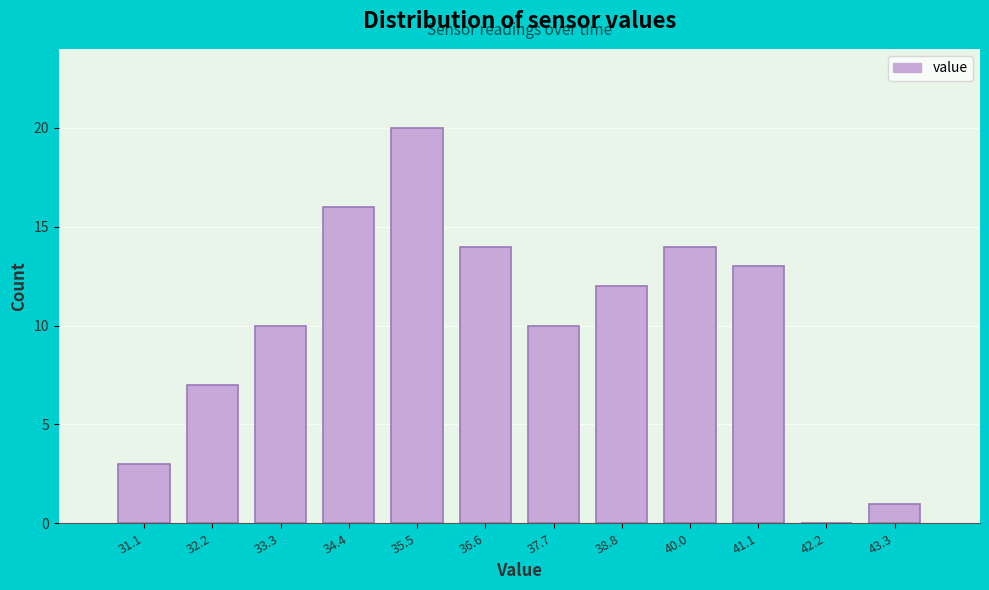

Reading left to right, list all the values displayed in this chart.

31.1=3	32.2=7	33.3=10	34.4=16	35.5=20	36.6=14	37.7=10	38.8=12	40.0=14	41.1=13	42.2=0	43.3=1